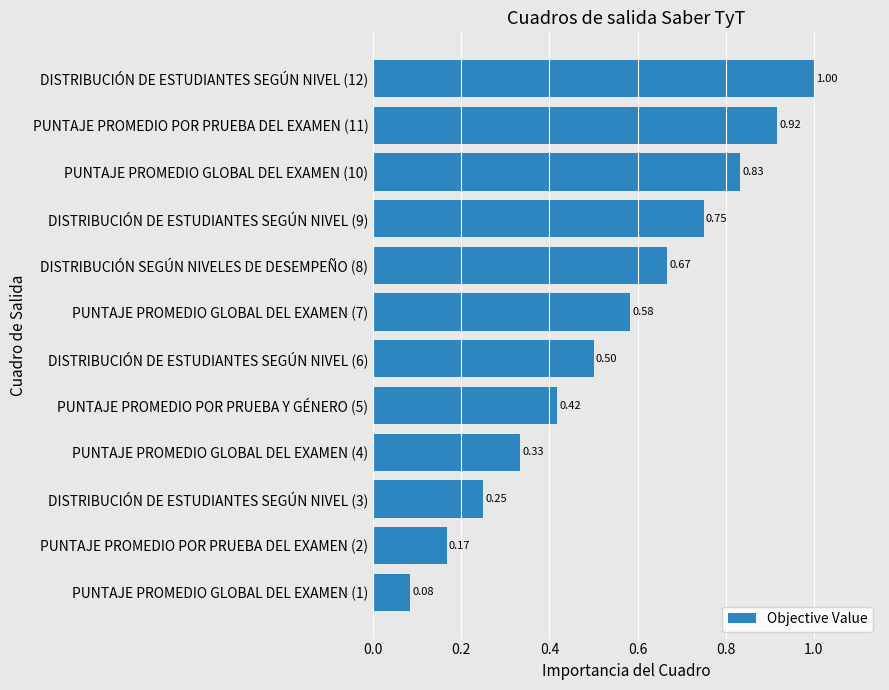

Between PUNTAJE PROMEDIO POR PRUEBA DEL EXAMEN (2) and DISTRIBUCIÓN DE ESTUDIANTES SEGÚN NIVEL (12), which is larger?

DISTRIBUCIÓN DE ESTUDIANTES SEGÚN NIVEL (12)